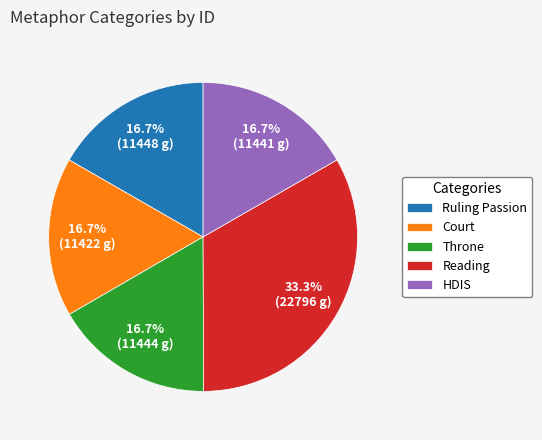

What is the ratio of the value at Court to the value at Ruling Passion?

1.0